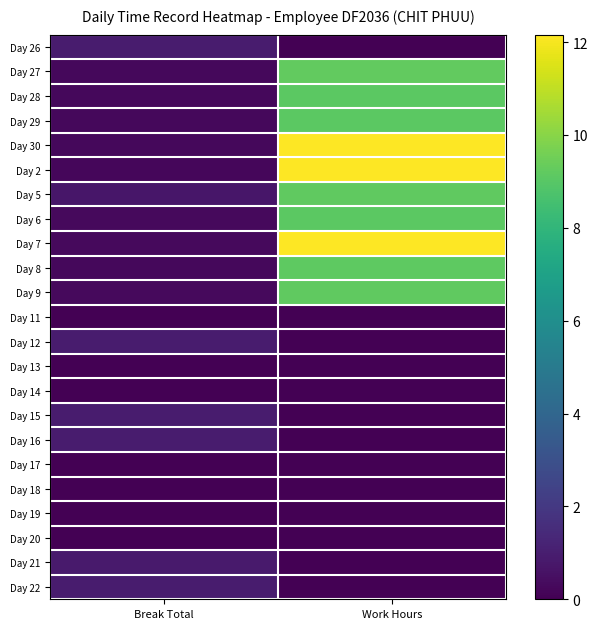

List the series in order of their peak value, lowest first.

Day 11, Day 13, Day 14, Day 17, Day 18, Day 19, Day 20, Day 21, Day 26, Day 15, Day 12, Day 16, Day 22, Day 6, Day 28, Day 29, Day 8, Day 5, Day 9, Day 27, Day 2, Day 7, Day 30